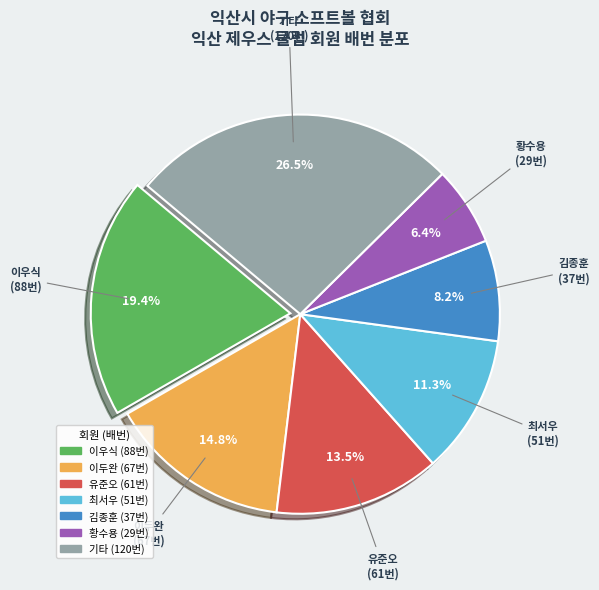

Is there any slice that represents more than half of the pie?

No